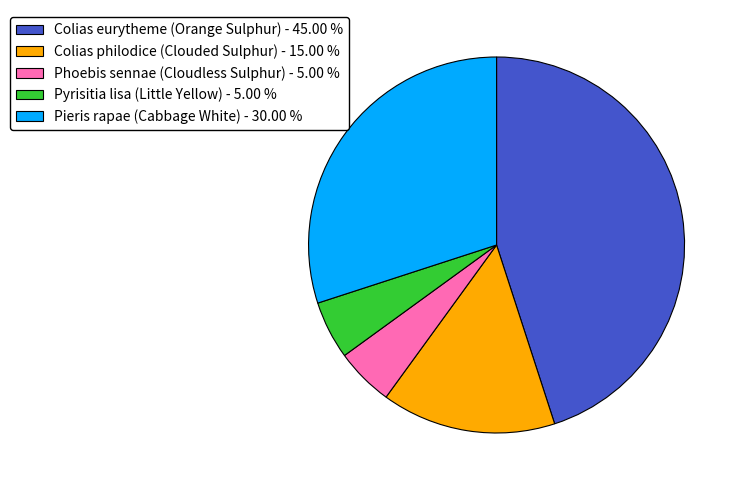

The Pieris rapae (Cabbage White) slice represents 30% of the pie. True or false?

True